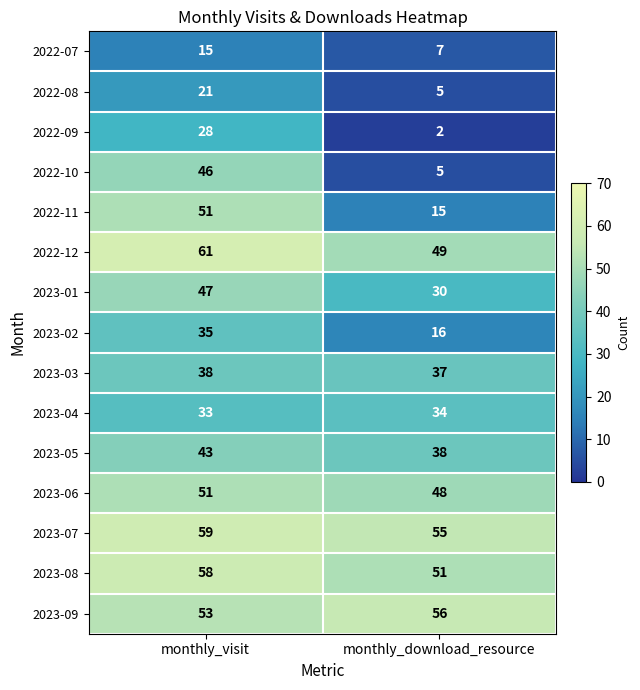

At how many categories does at least one series exceed 41?

2